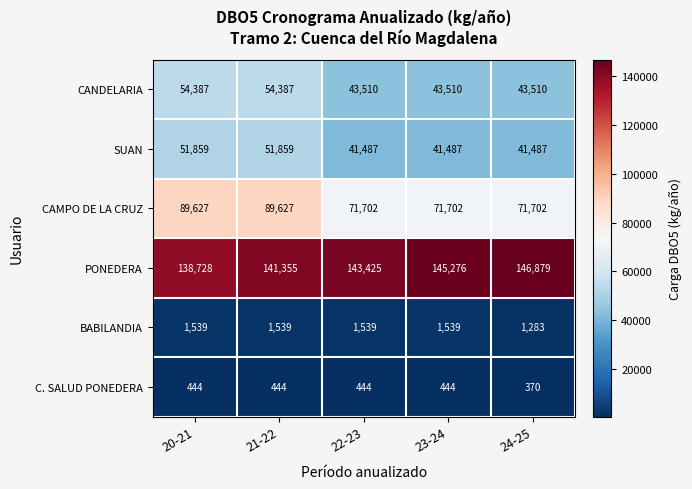

How many distinct data groups are displayed?

6